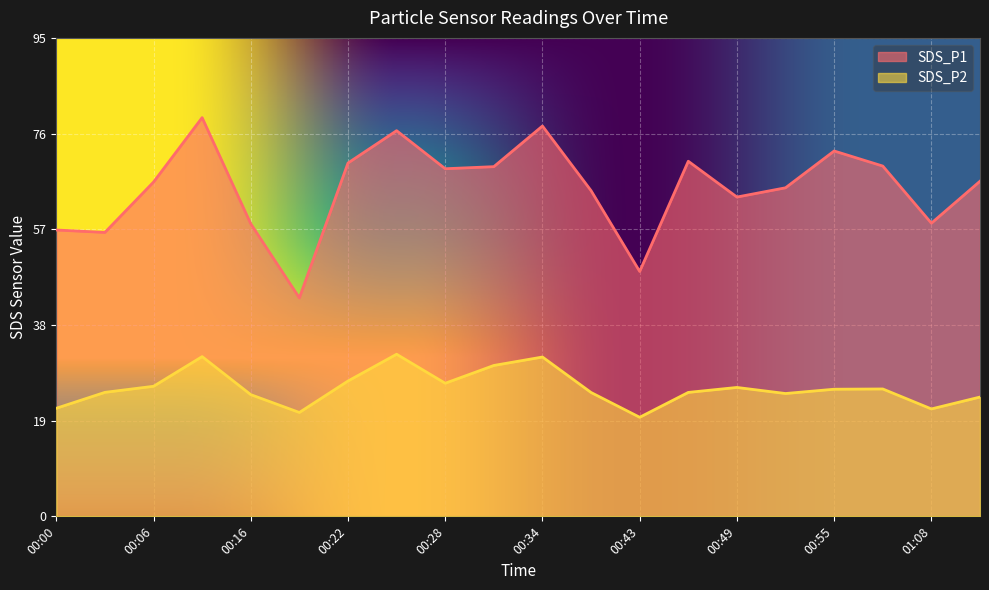

Which label corresponds to the largest value in the chart?

00:09